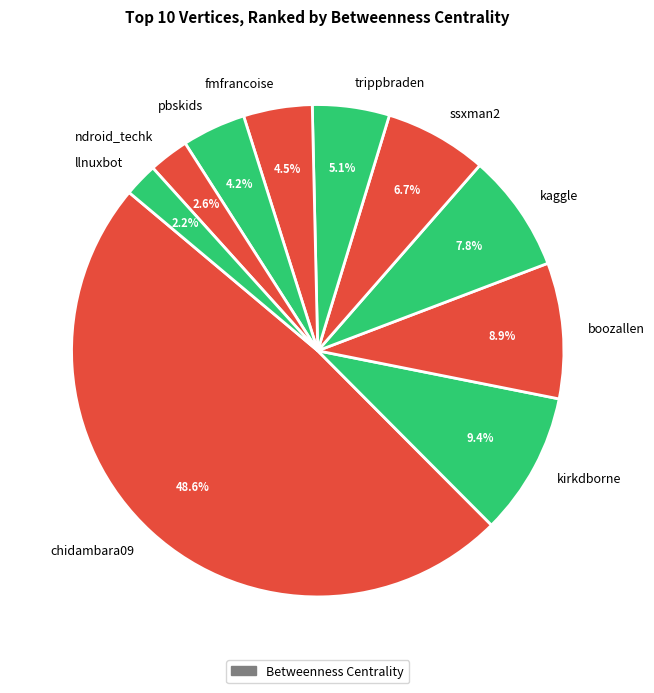

To the nearest percent, what is the average slice percentage?

10%